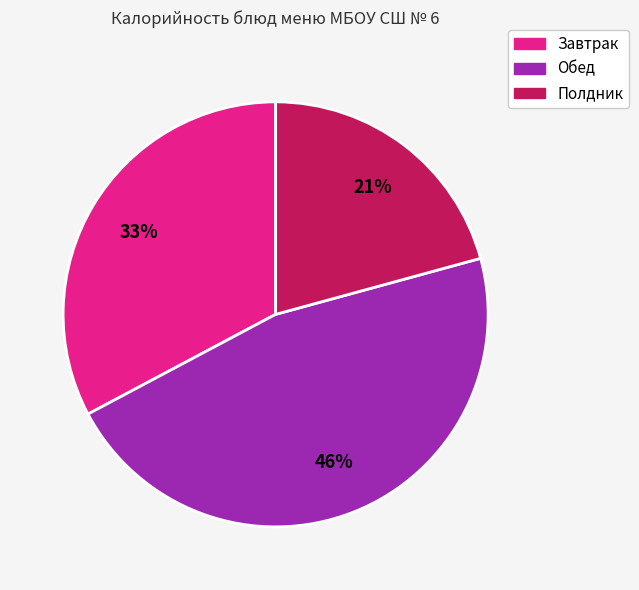

To the nearest percent, what is the average slice percentage?

33%